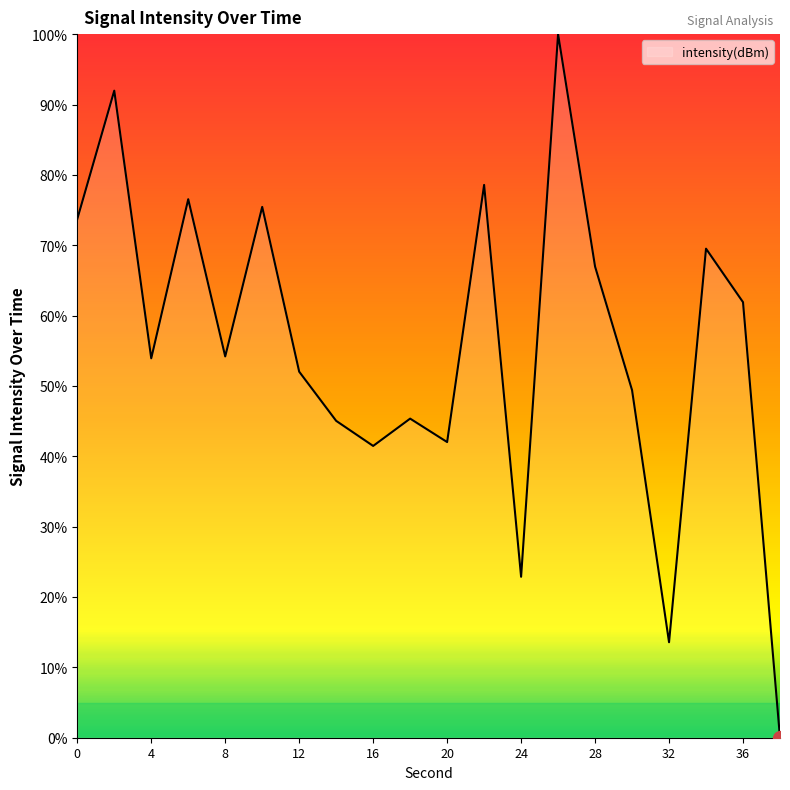

What is the maximum value shown in the chart?

100.0